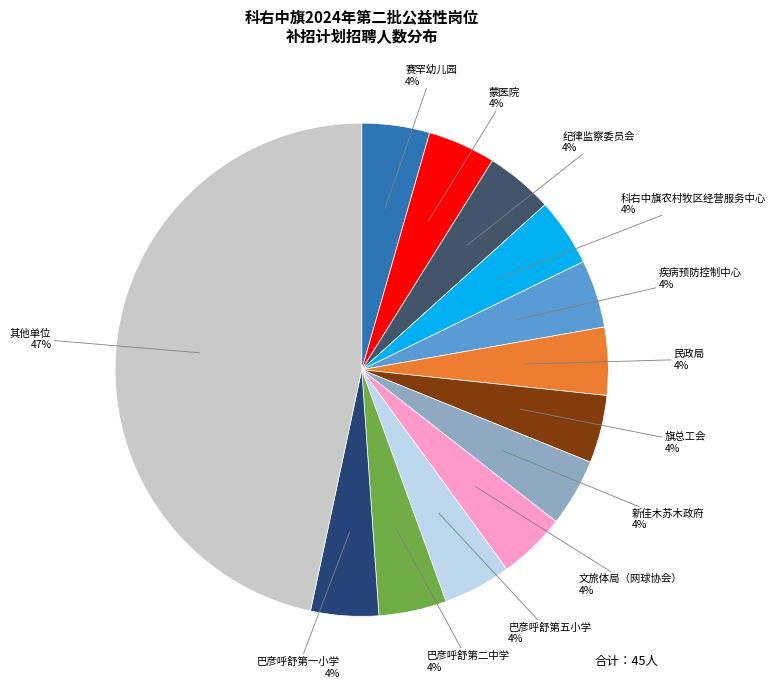

How many slices are in this pie chart?

13